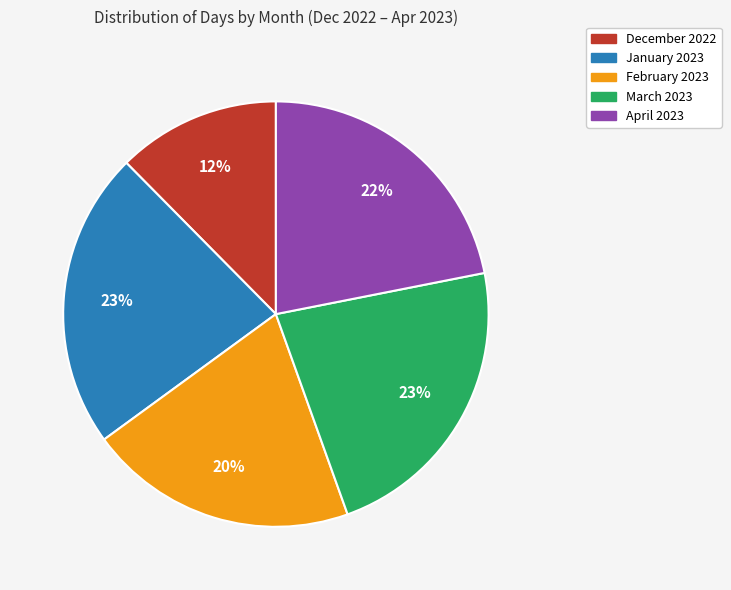

To the nearest percent, what percentage of the pie is February 2023?

20%